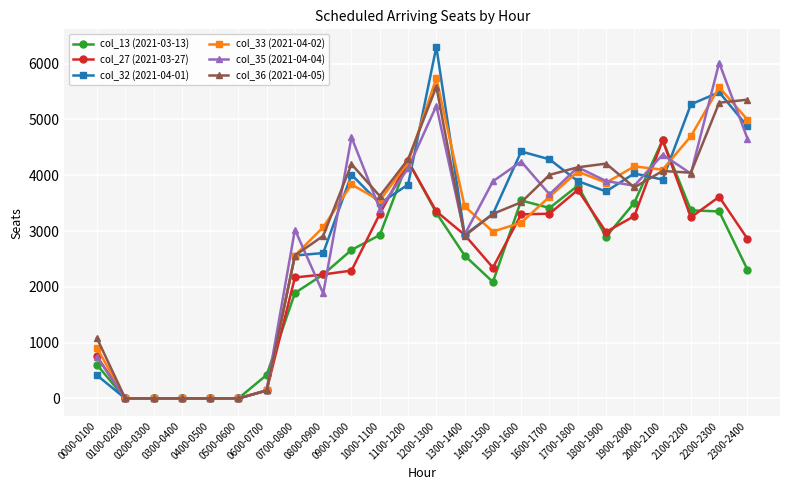

Is it true that col_27 (2021-03-27) equals -2081 at 0100-0200?

False